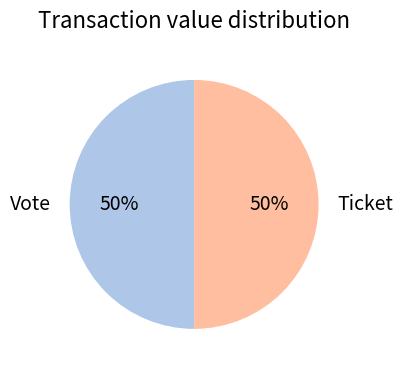

The Vote slice represents 64% of the pie. True or false?

False